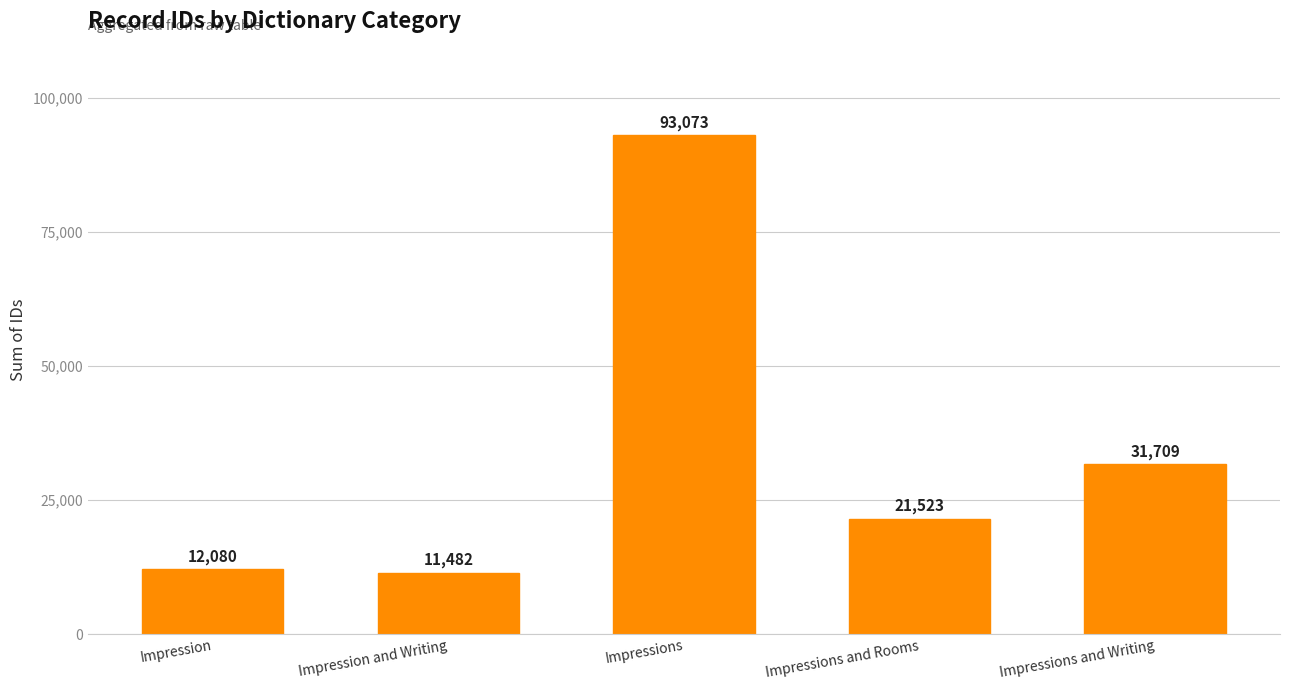

At which category does the chart reach its minimum across all series?

Impression and Writing